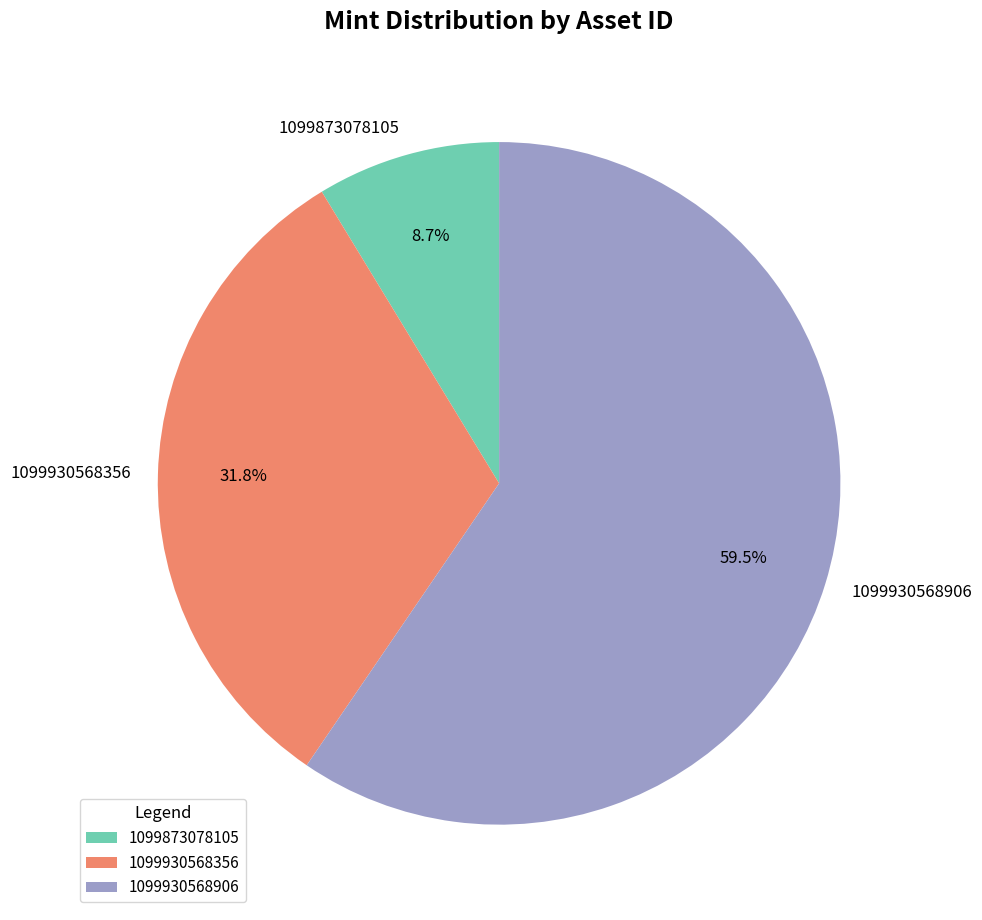

How many slices are in this pie chart?

3